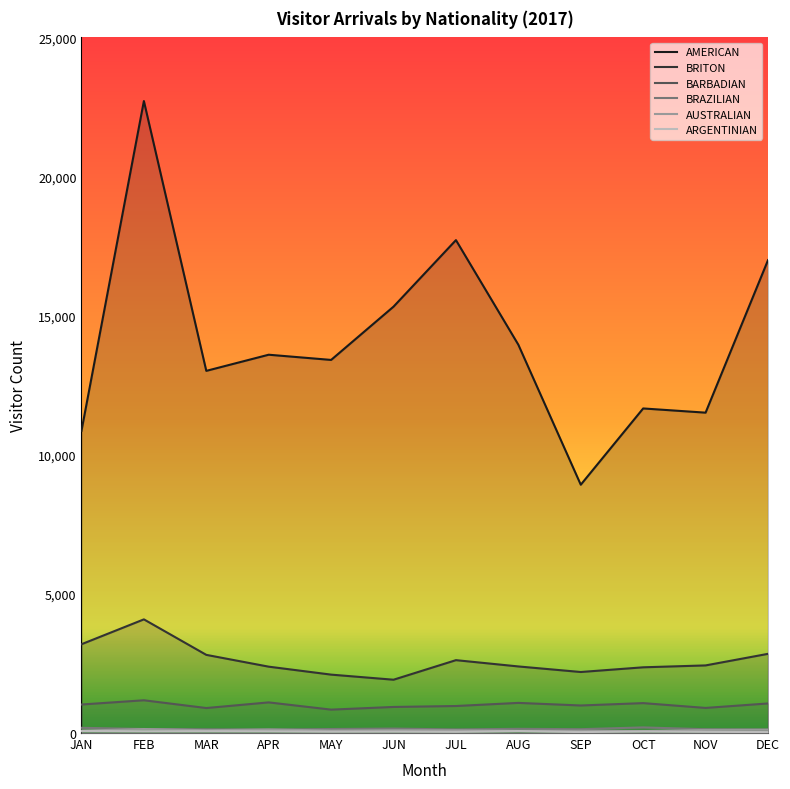

What is the minimum value for AUSTRALIAN?

69